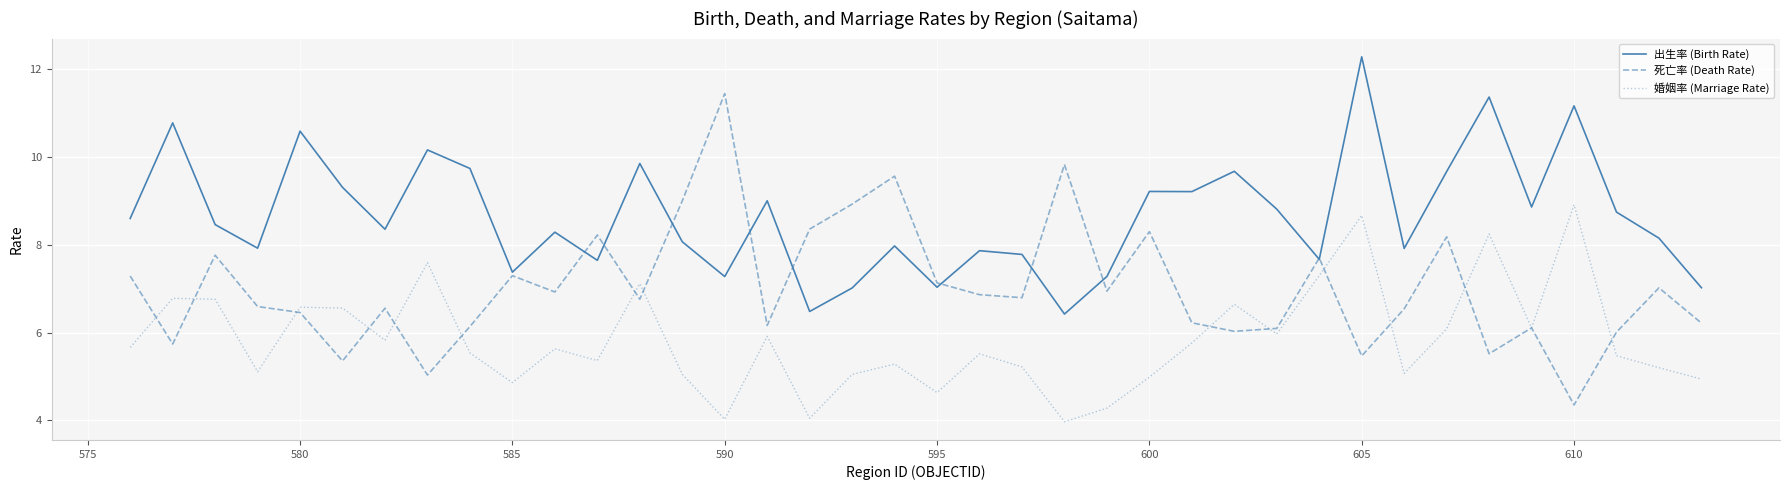

True or false: 出生率 (Birth Rate) and 死亡率 (Death Rate) cross at least once.

True